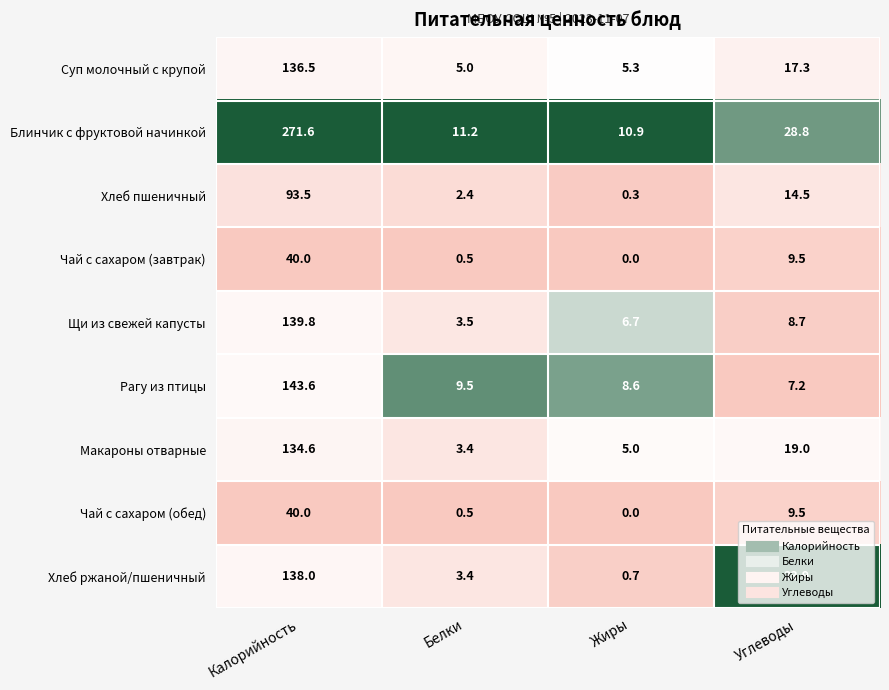

What is the sum of the Рагу из птицы values at Углеводы and Жиры?

15.8